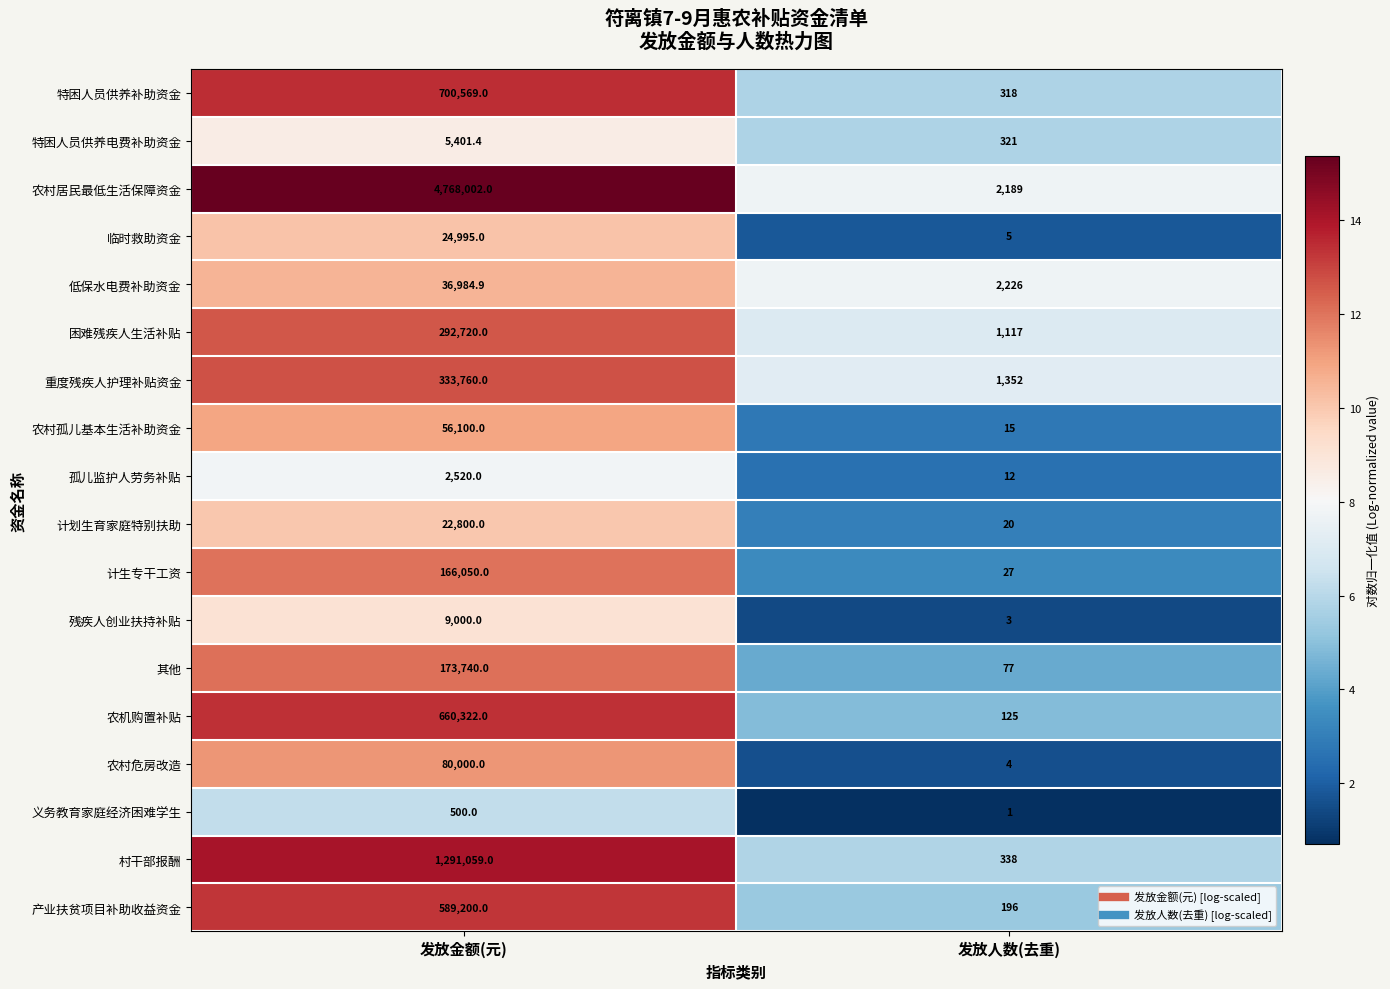

List the series in order of their peak value, highest first.

农村居民最低生活保障资金, 村干部报酬, 特困人员供养补助资金, 农机购置补贴, 产业扶贫项目补助收益资金, 重度残疾人护理补贴资金, 困难残疾人生活补贴, 其他, 计生专干工资, 农村危房改造, 农村孤儿基本生活补助资金, 低保水电费补助资金, 临时救助资金, 计划生育家庭特别扶助, 残疾人创业扶持补贴, 特困人员供养电费补助资金, 孤儿监护人劳务补贴, 义务教育家庭经济困难学生